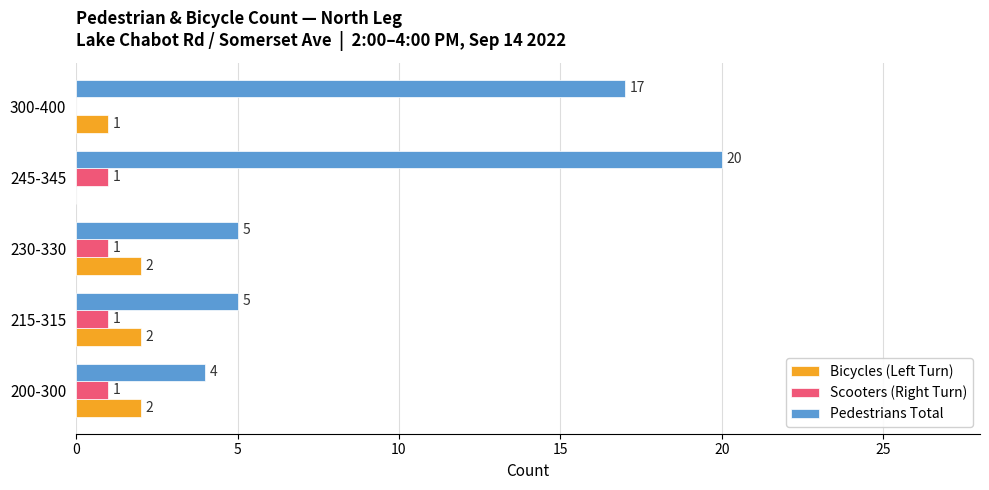

Is it true that Pedestrians Total equals 26 at 300-400?

False